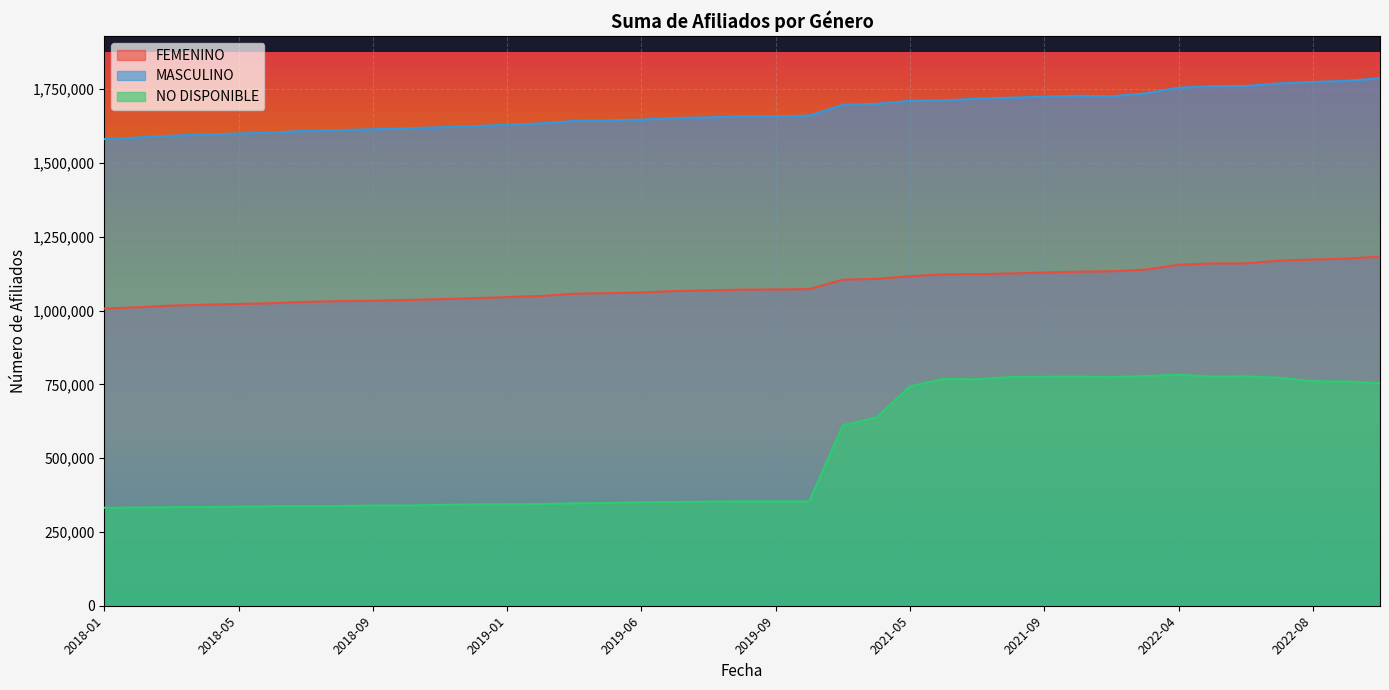

What is the total value across all series at 2021-05?

3569670